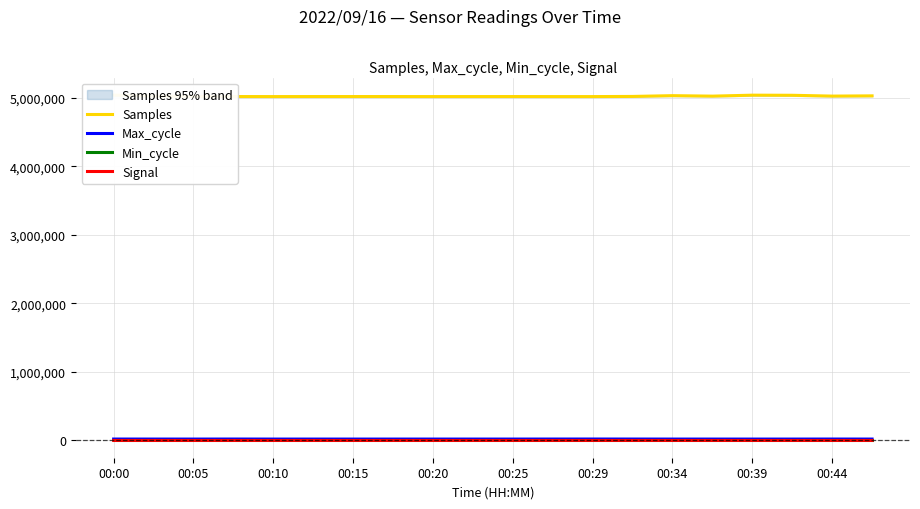

Which series has the largest range (max minus min)?

Samples